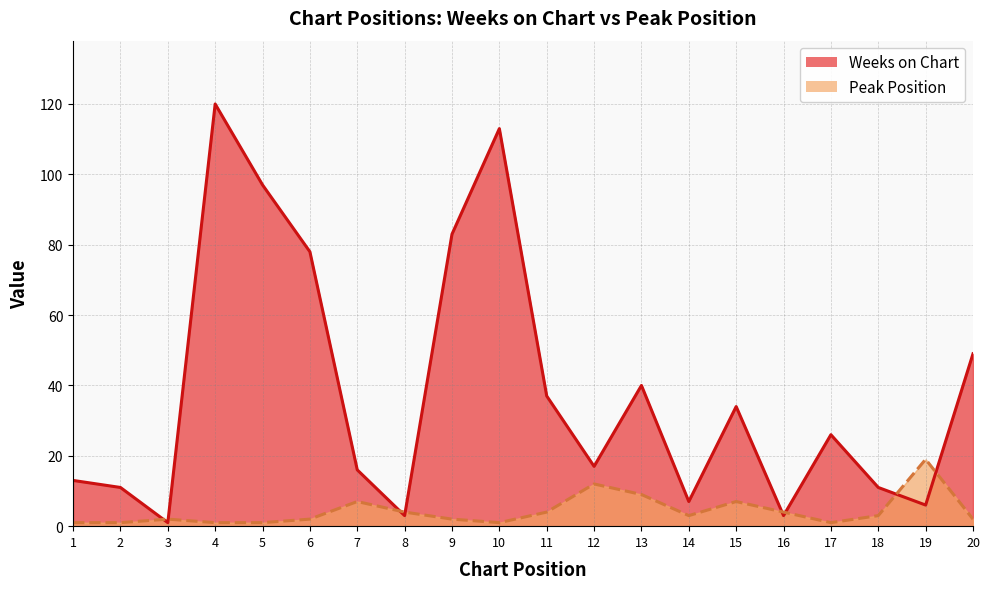

What is the sum of all Weeks on Chart values?

765